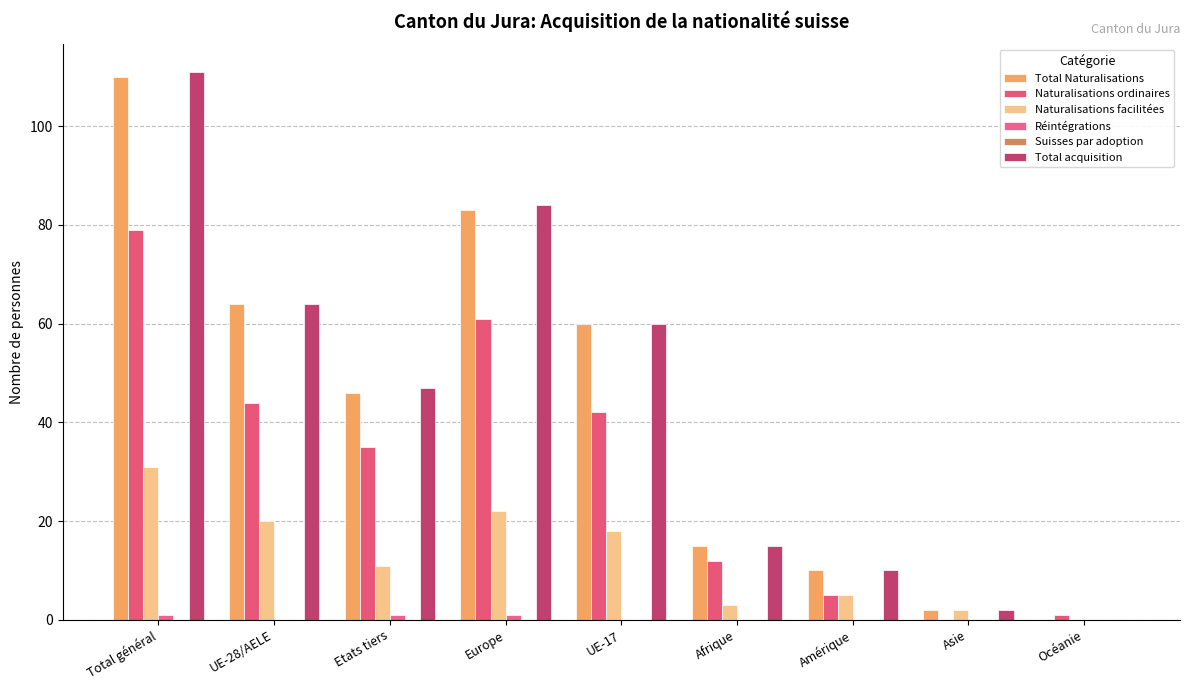

Which series changed the most between Asie and Océanie?

Total Naturalisations